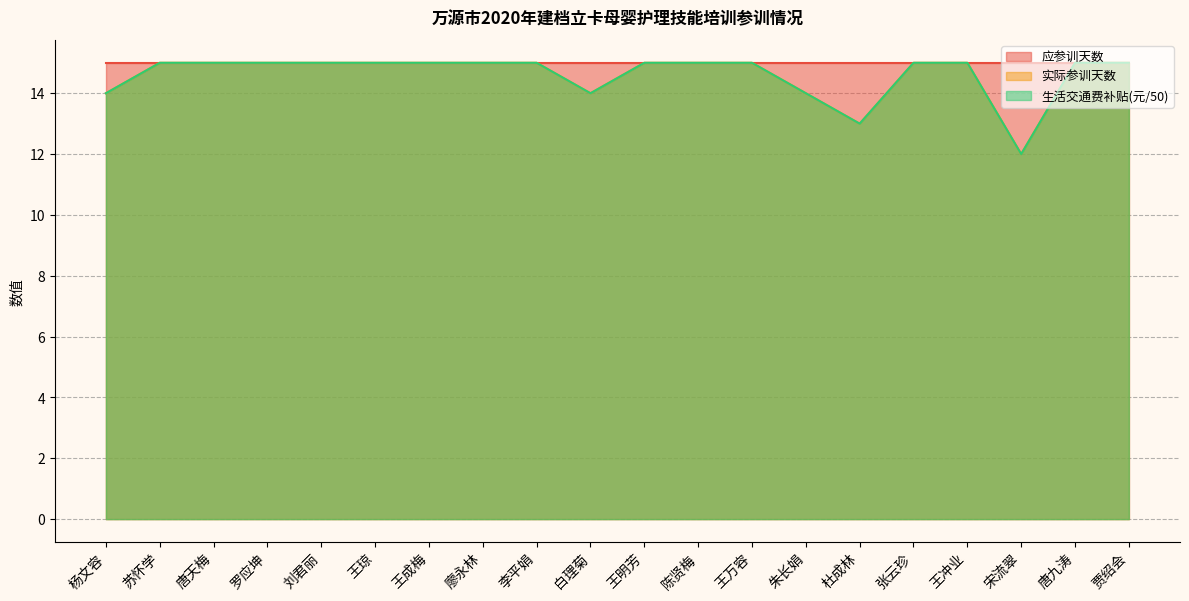

How many lines are shown in the chart?

3